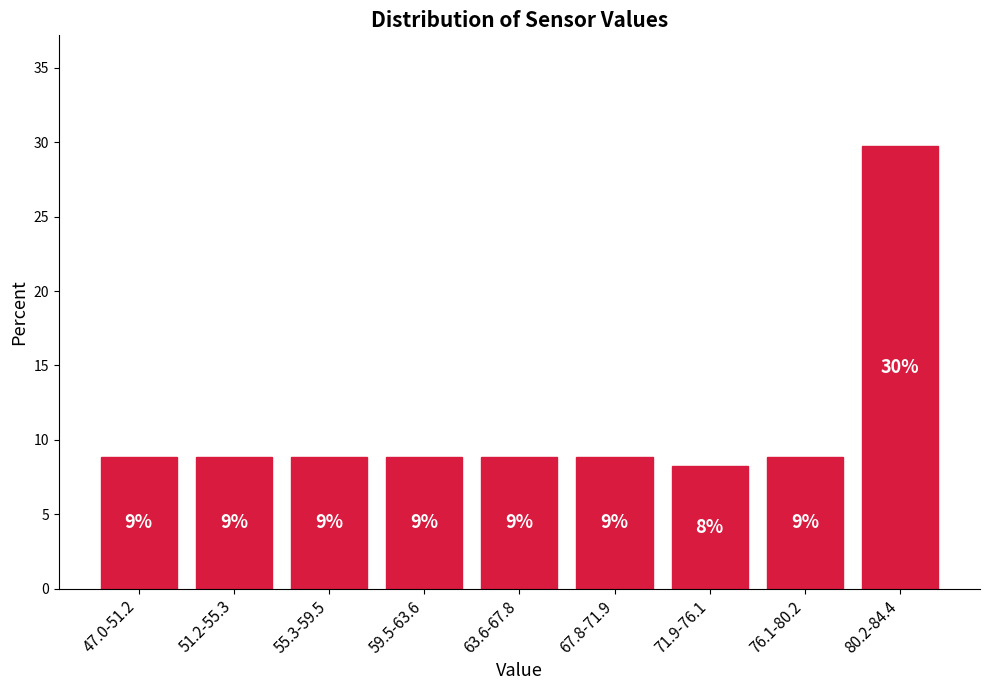

How many bars are there in total?

9